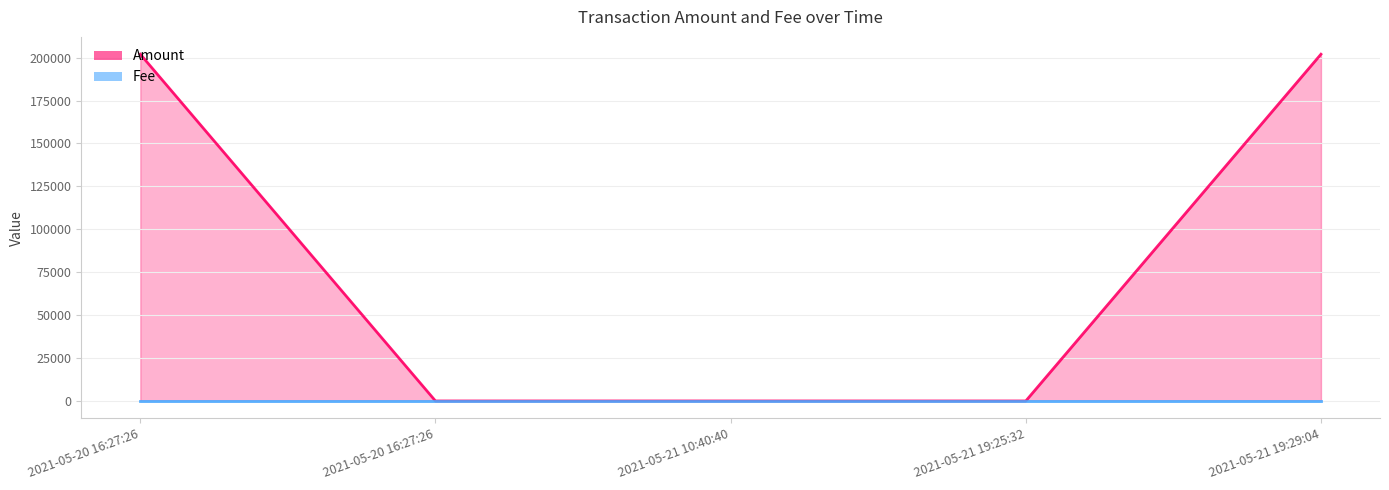

What is the value of the Amount (line) point at the 2nd from the left?

202000.1